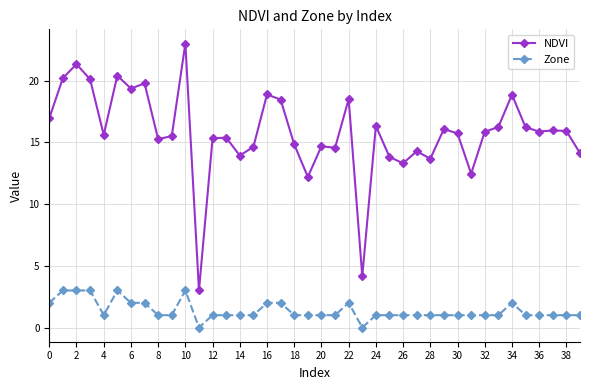

True or false: Zone and NDVI cross at least once.

False